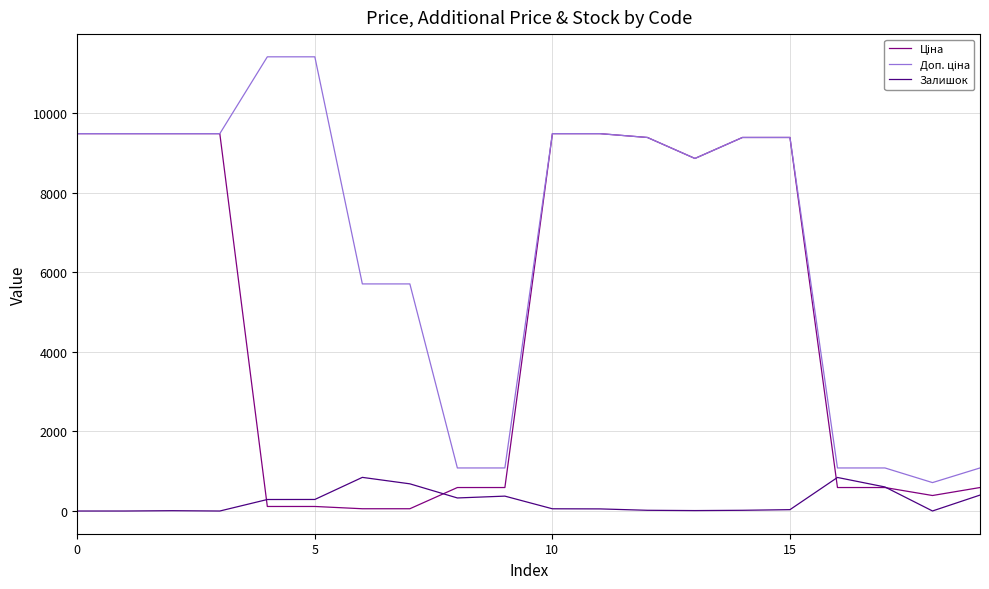

What is the greatest value displayed?

11410.0